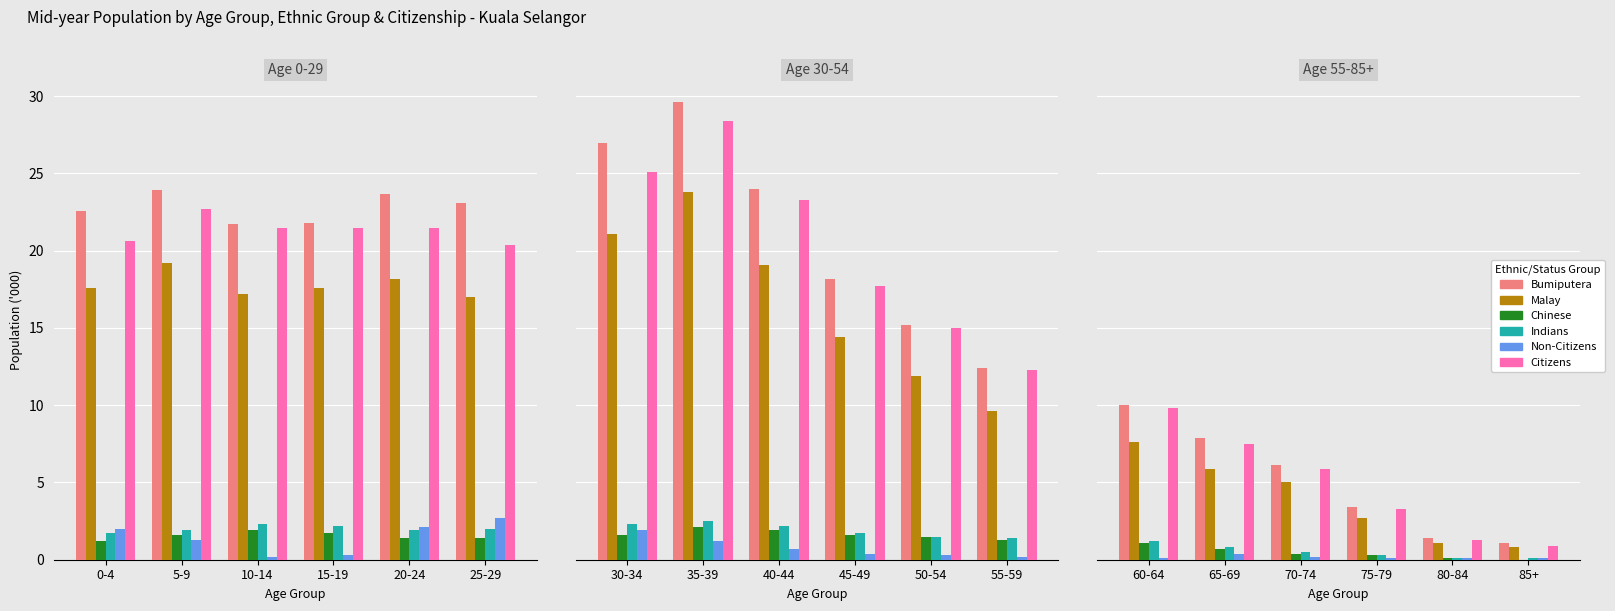

Does the chart contain stacked bars?

No